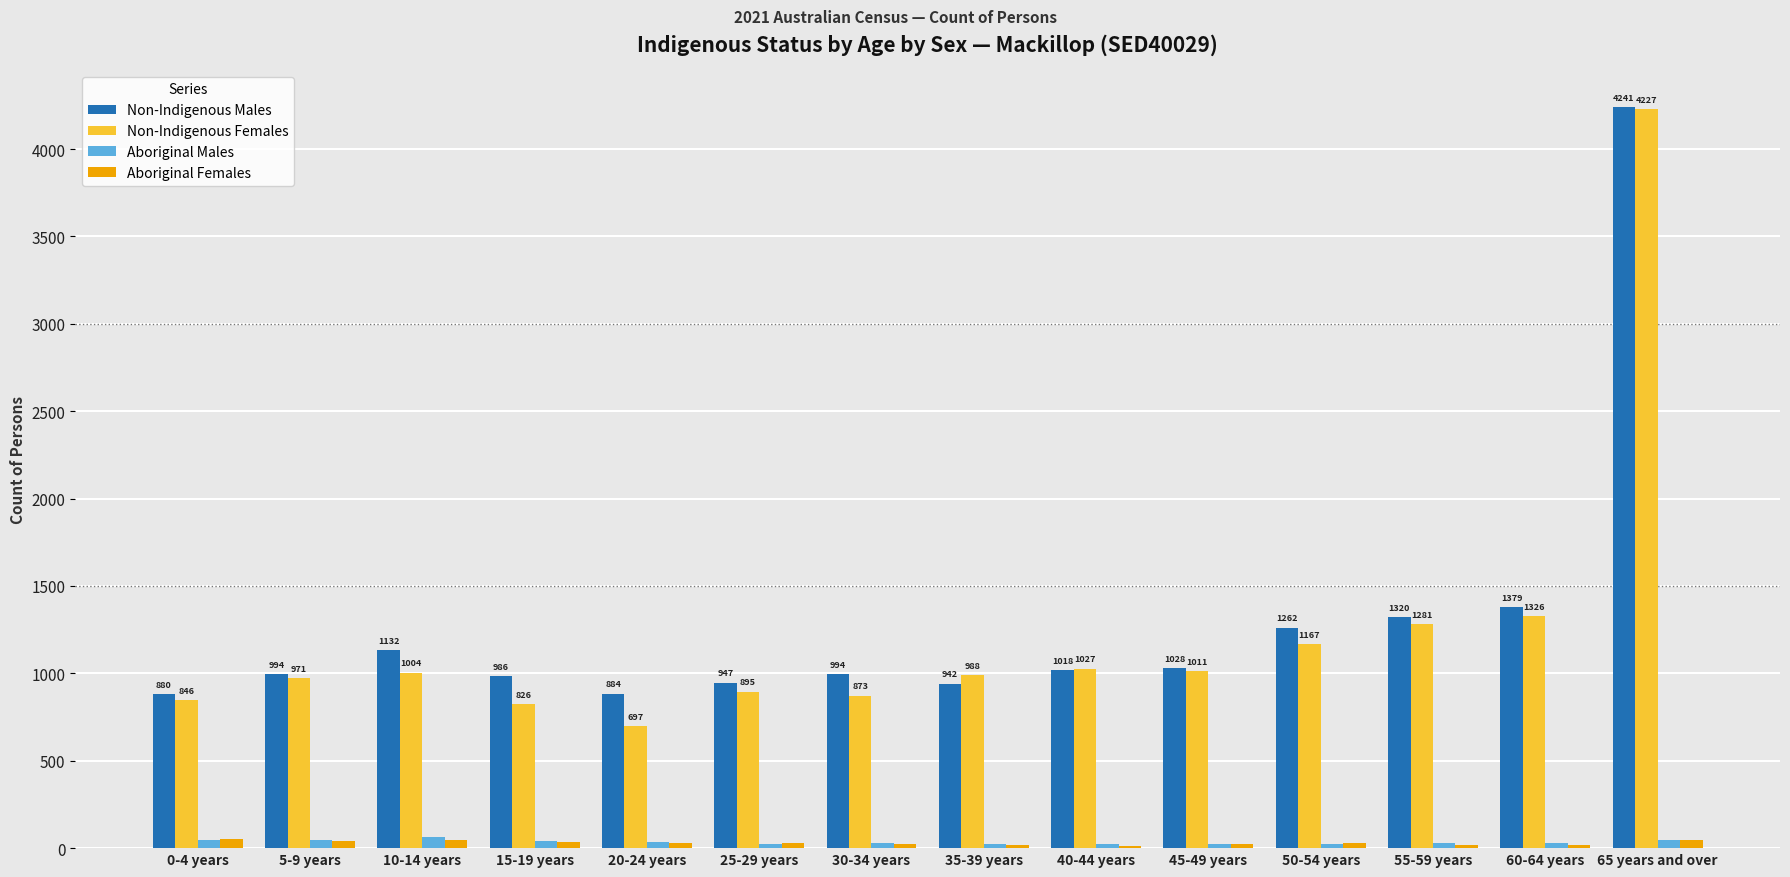

Does the chart contain stacked bars?

No